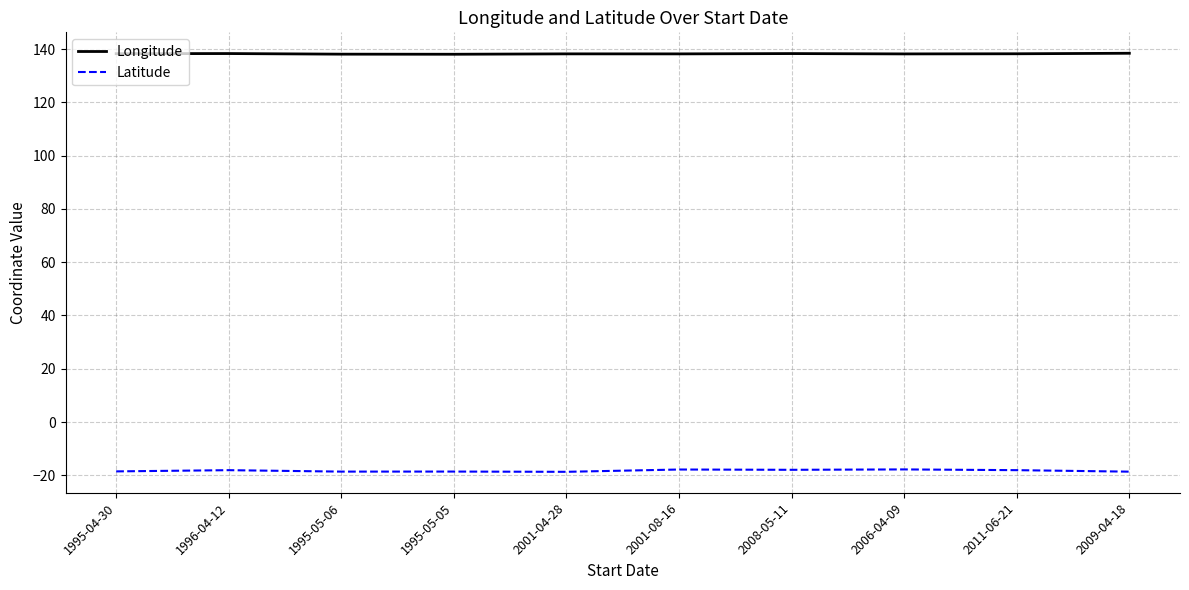

How many lines are shown in the chart?

2